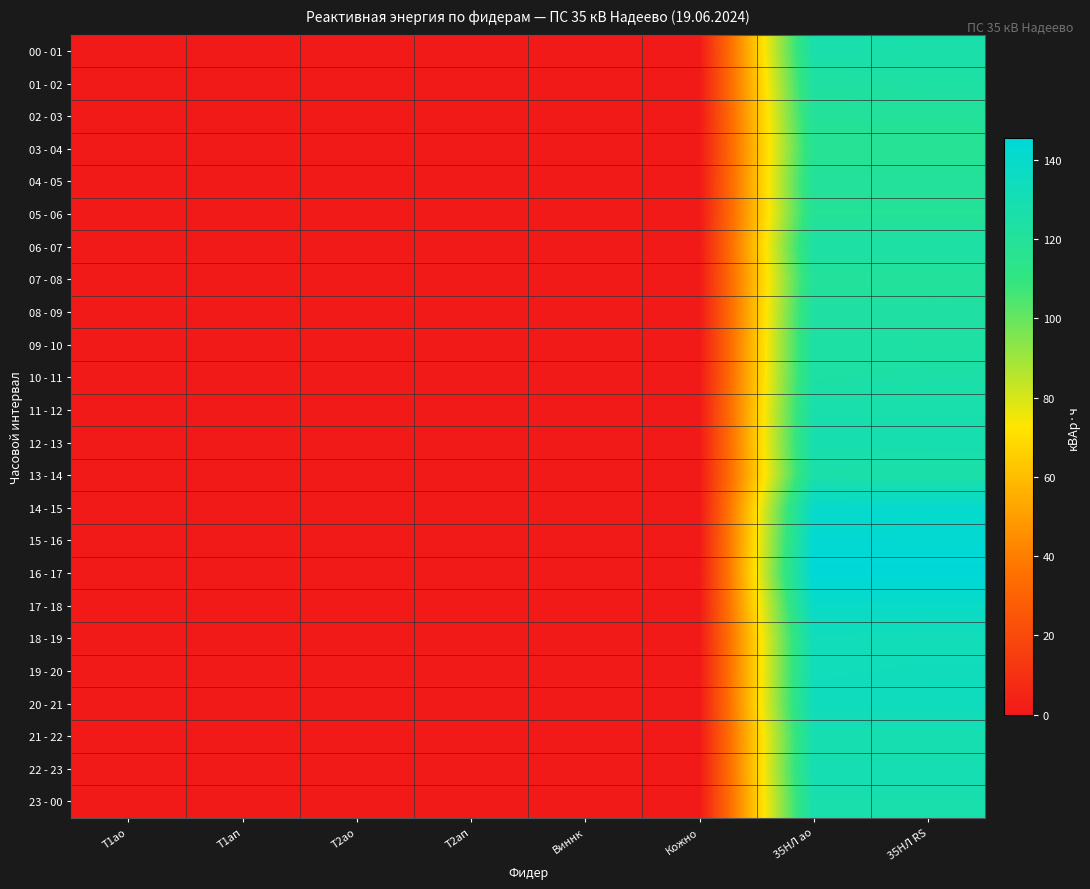

At how many categories does at least one series exceed 49?

2